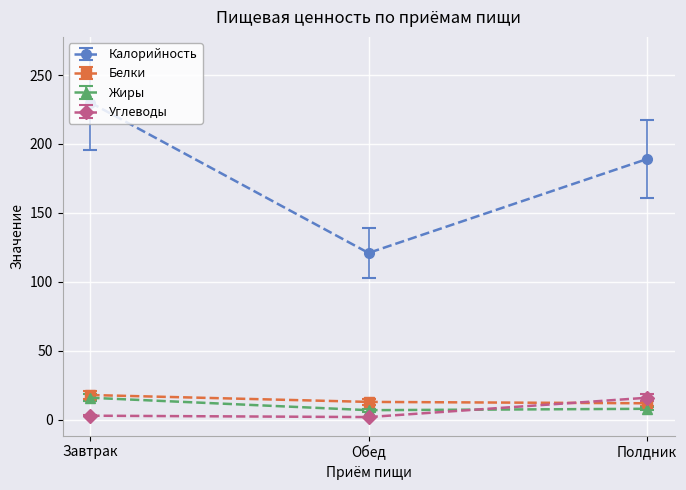

At Полдник, list the series in order from largest to smallest.

Калорийность, Углеводы, Белки, Жиры